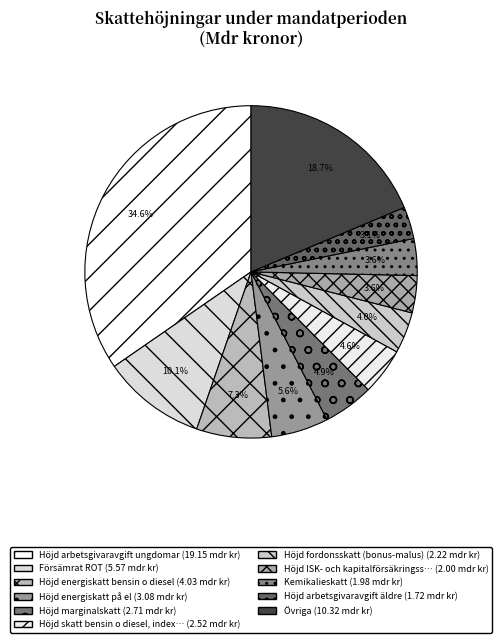

How many segments does this pie chart have?

11